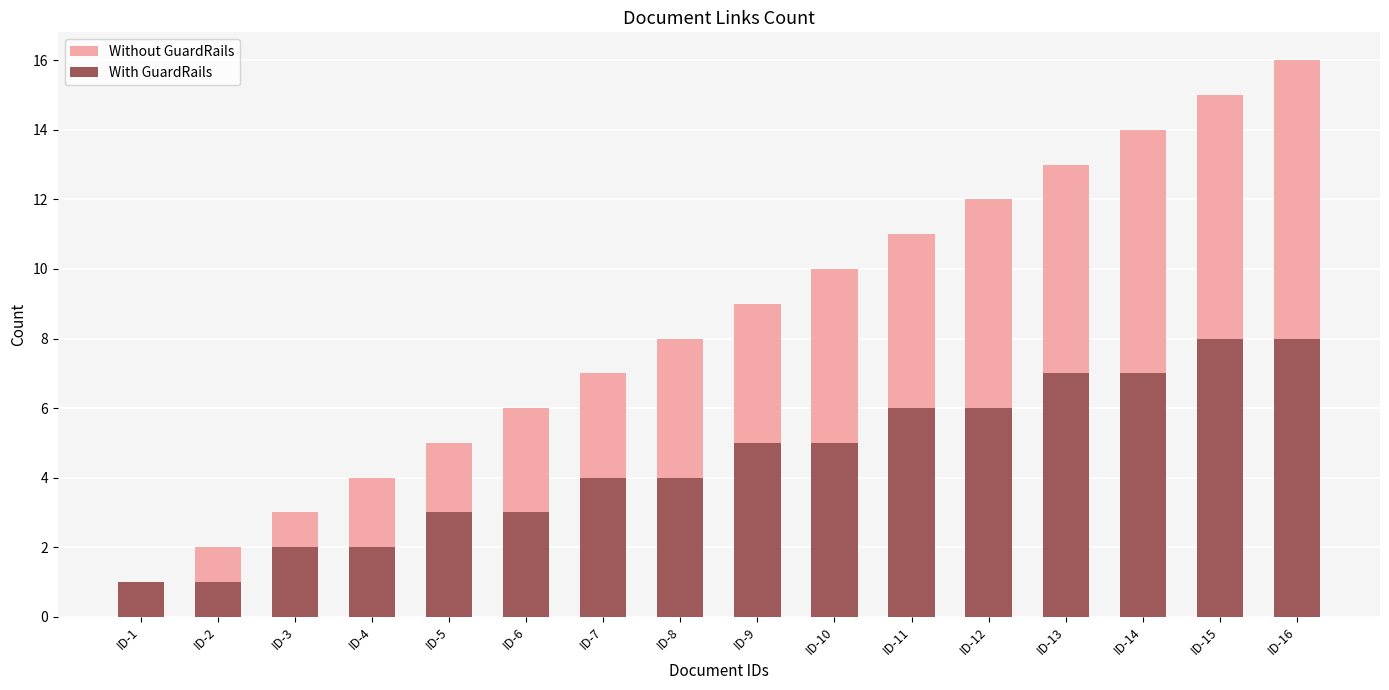

Which category has the highest value in the Without GuardRails series?

ID-16